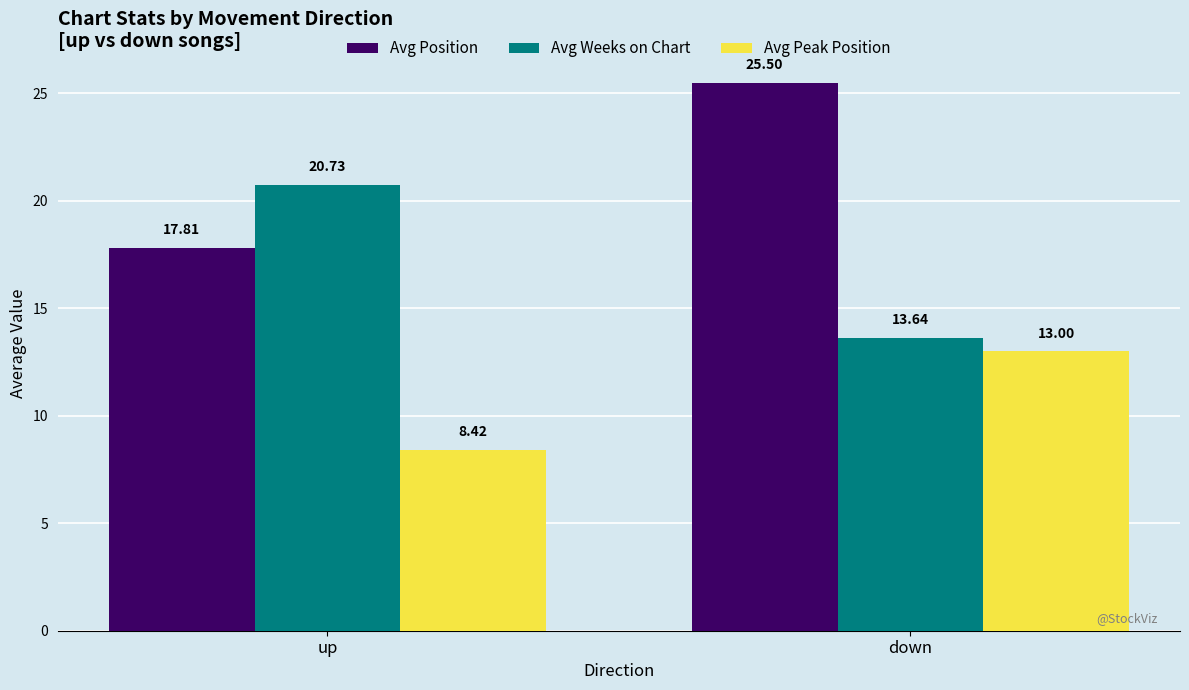

What is the label of the 2nd bar from the left?

down